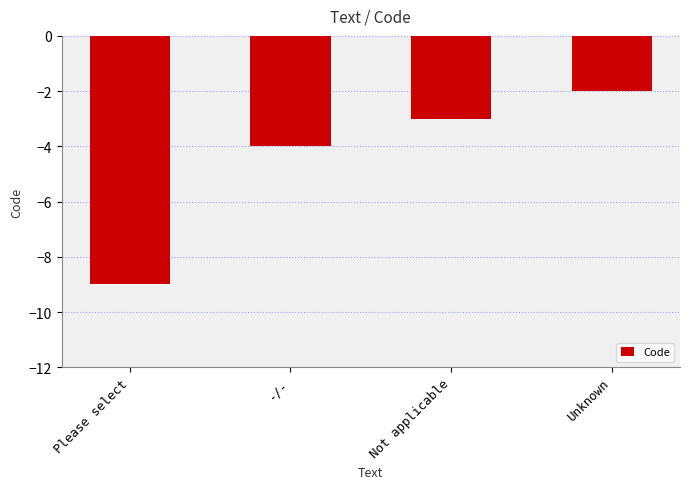

What is the difference between the maximum and second lowest values?

2